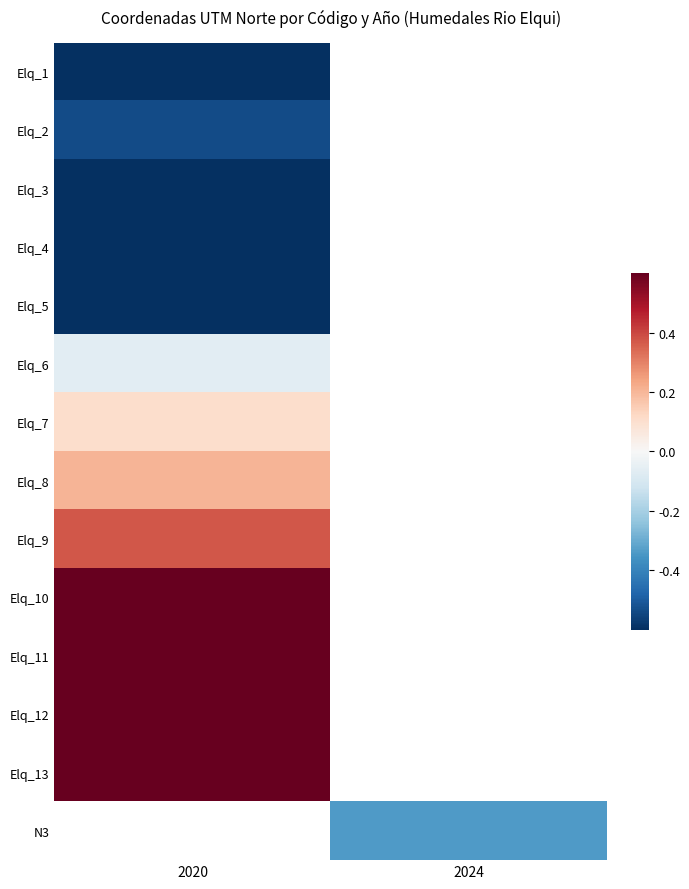

Is the value of Elq_10 at 2024 greater than the value of Elq_12 at 2020?

No